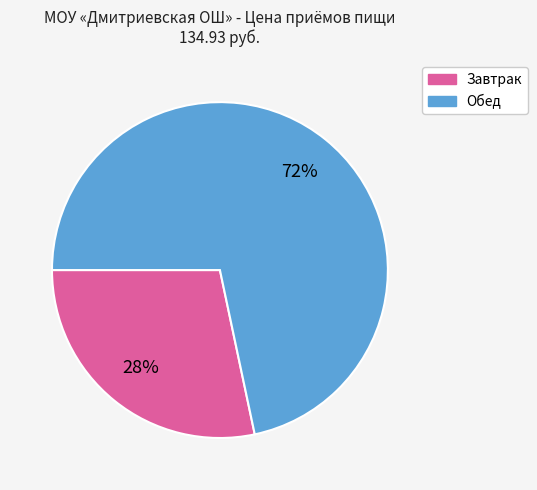

How many slices are in this pie chart?

2